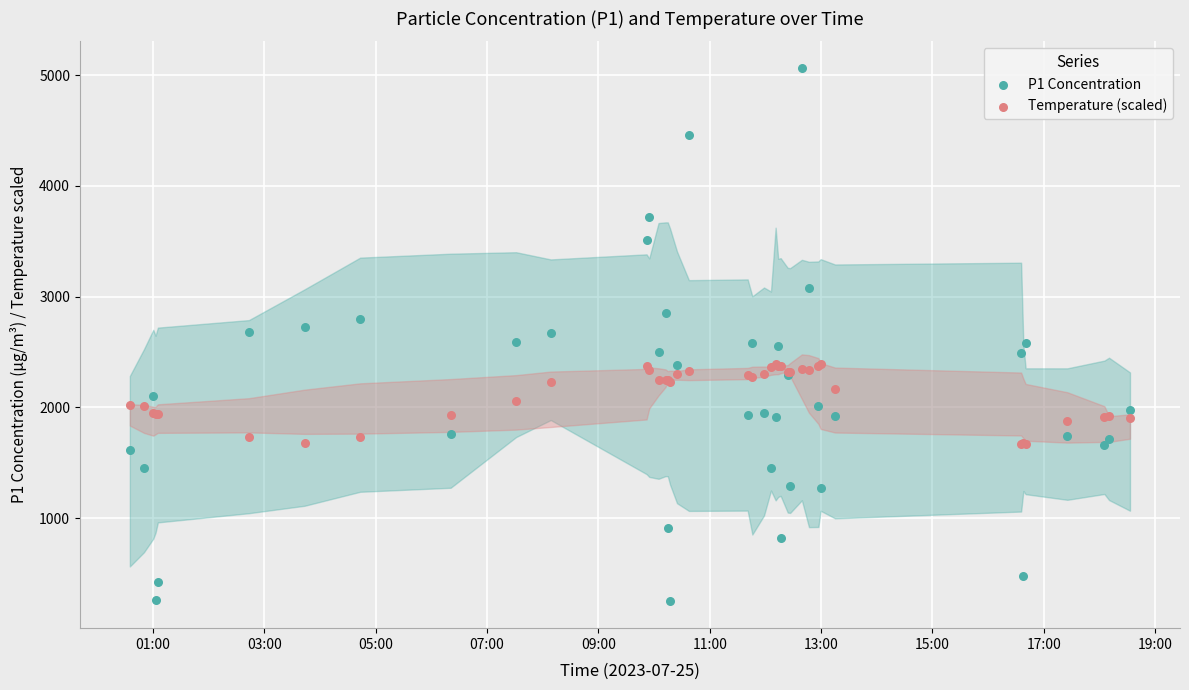

What is the X range (max minus min) for the scatter plot?

0.7